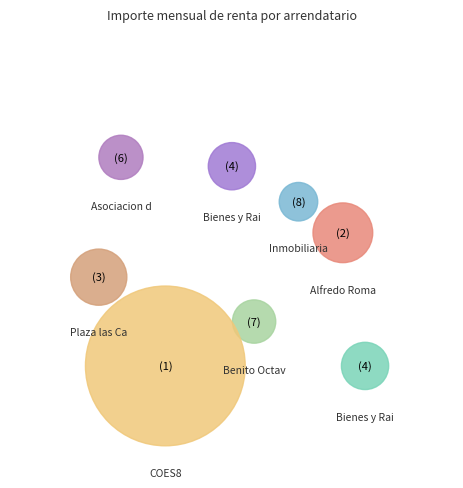

Which category has the biggest portion of the pie?

COES8, S.A. de C.V.